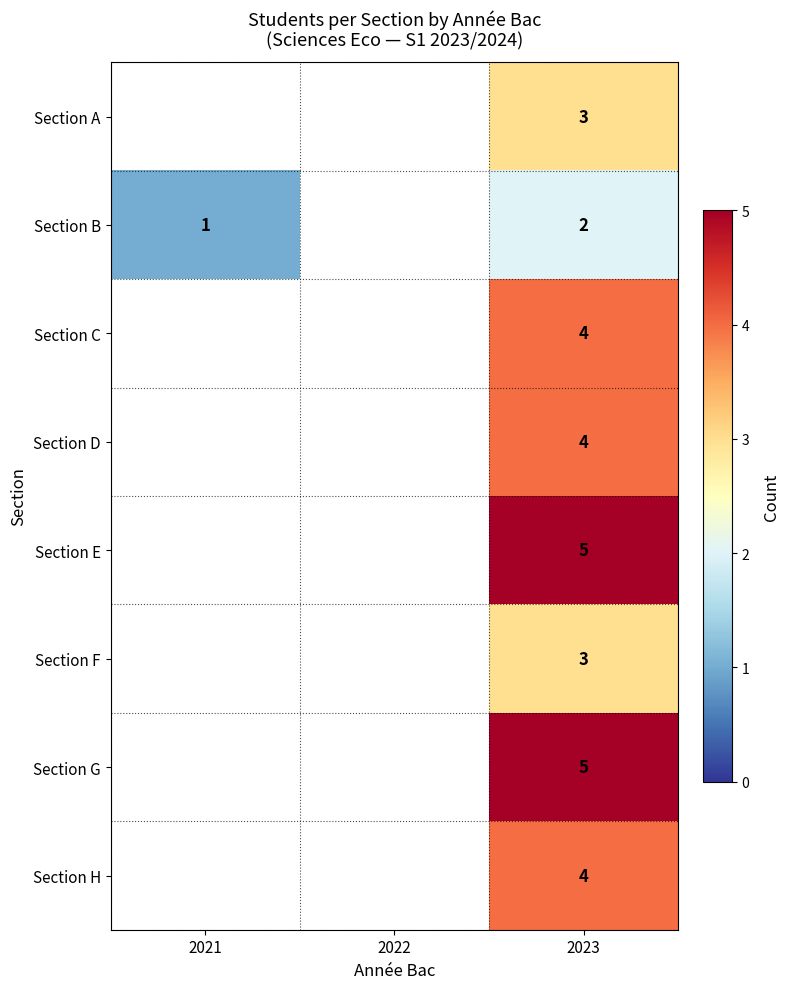

What is the spread (max minus min) of values at 2023?

3